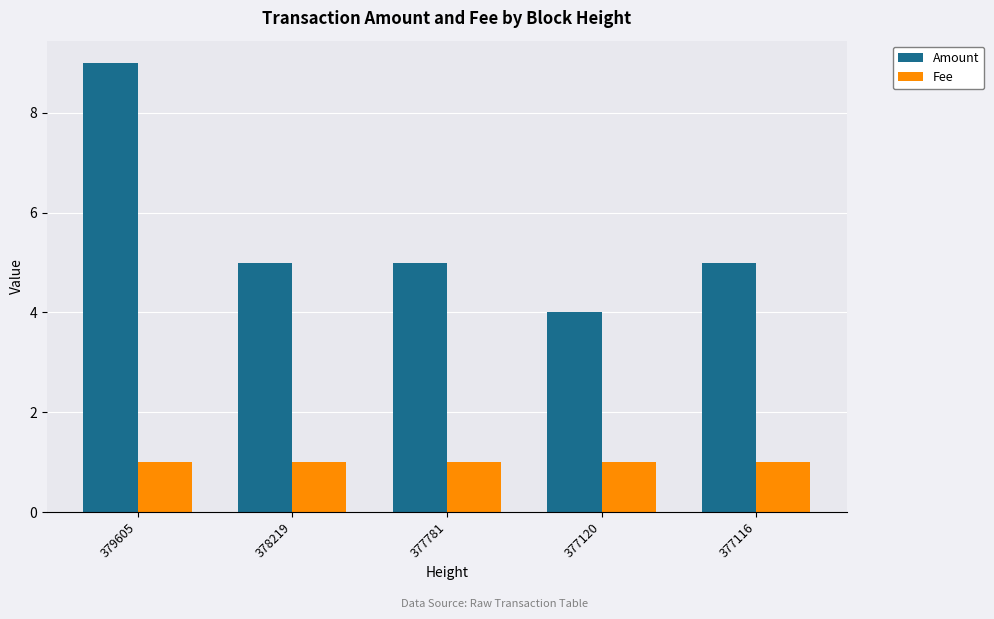

Rank the series by their average value, from highest to lowest.

Amount, Fee